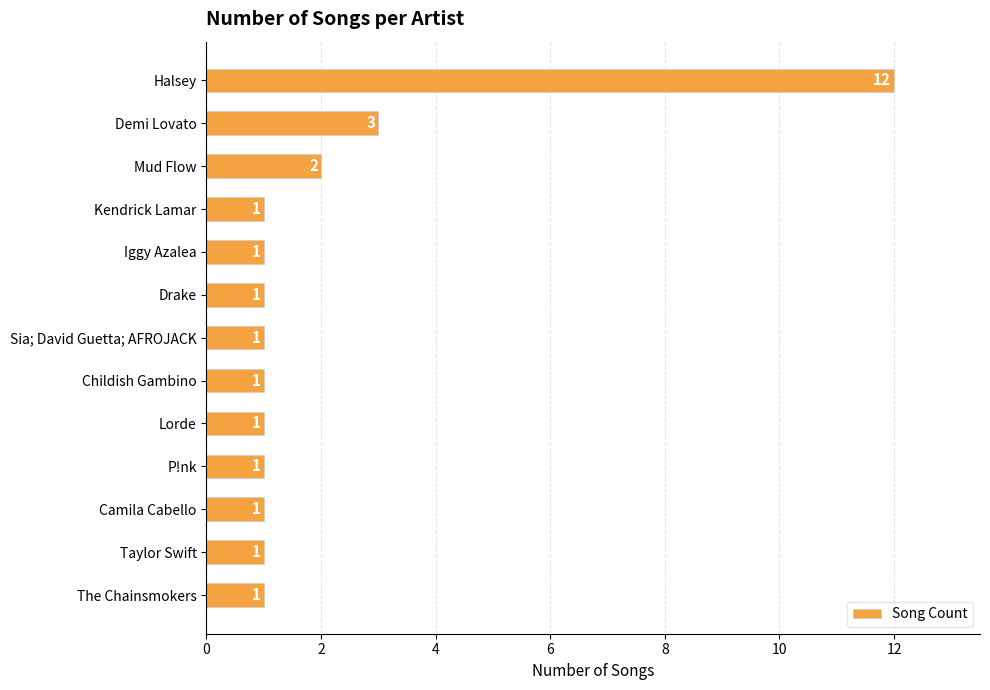

What is the difference between the maximum and minimum values?

11